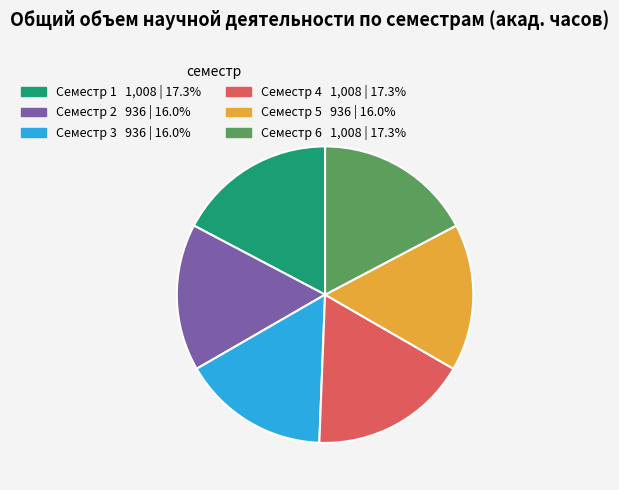

Count the number of slices in the pie.

6